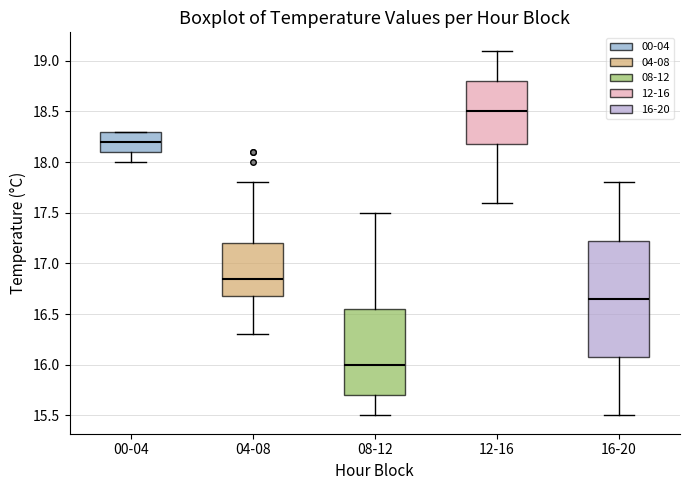

Which box is the tallest, from its lower edge to its upper edge?

16-20